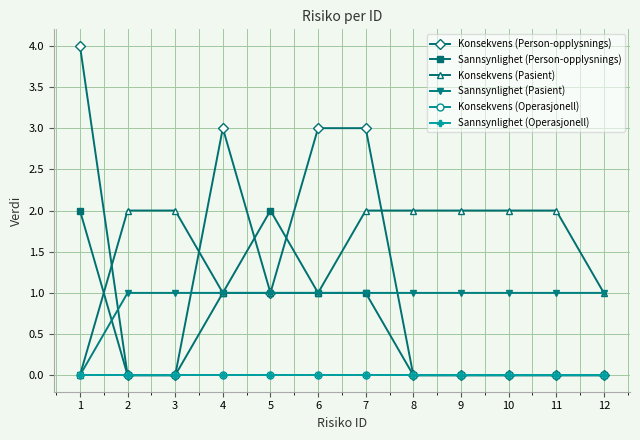

Reading left to right, transcribe all the data shown in this chart.

Konsekvens (Person-opplysnings): 1=4	2=0	3=0	4=3	5=1	6=3	7=3	8=0	9=0	10=0	11=0	12=0
Sannsynlighet (Person-opplysnings): 1=2	2=0	3=0	4=1	5=2	6=1	7=1	8=0	9=0	10=0	11=0	12=0
Konsekvens (Pasient): 1=0	2=2	3=2	4=1	5=1	6=1	7=2	8=2	9=2	10=2	11=2	12=1
Sannsynlighet (Pasient): 1=0	2=1	3=1	4=1	5=1	6=1	7=1	8=1	9=1	10=1	11=1	12=1
Konsekvens (Operasjonell): 1=0	2=0	3=0	4=0	5=0	6=0	7=0	8=0	9=0	10=0	11=0	12=0
Sannsynlighet (Operasjonell): 1=0	2=0	3=0	4=0	5=0	6=0	7=0	8=0	9=0	10=0	11=0	12=0